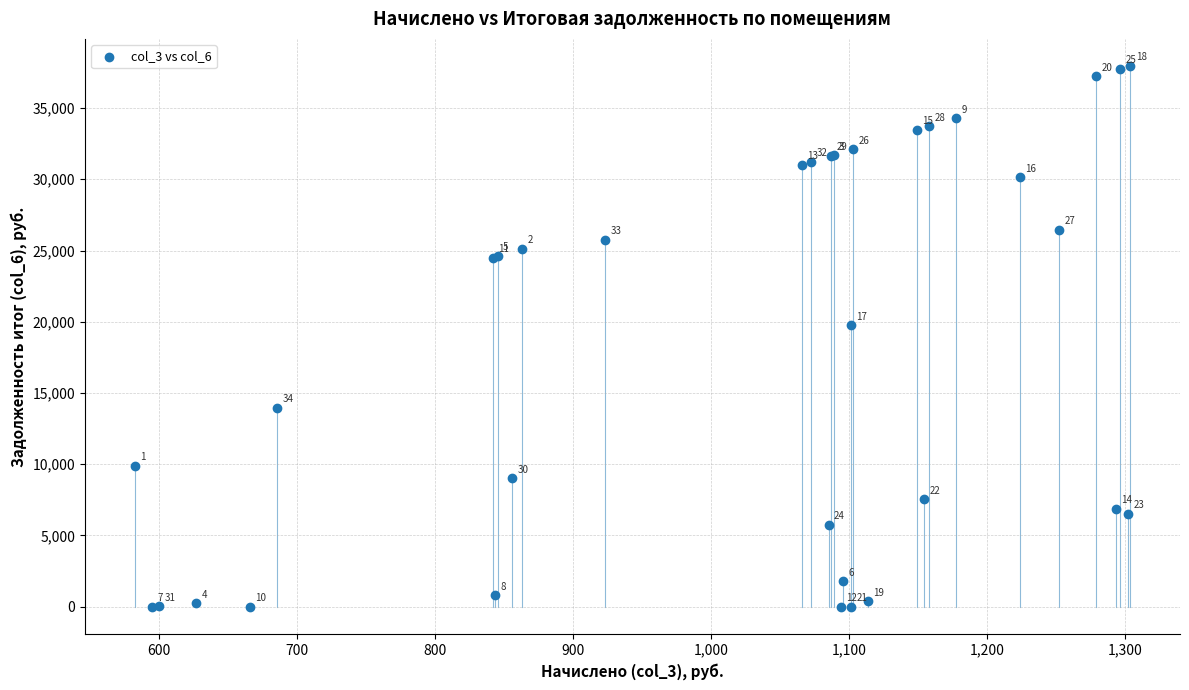

What Y value in the scatter plot is closest to 18976?

19765.0